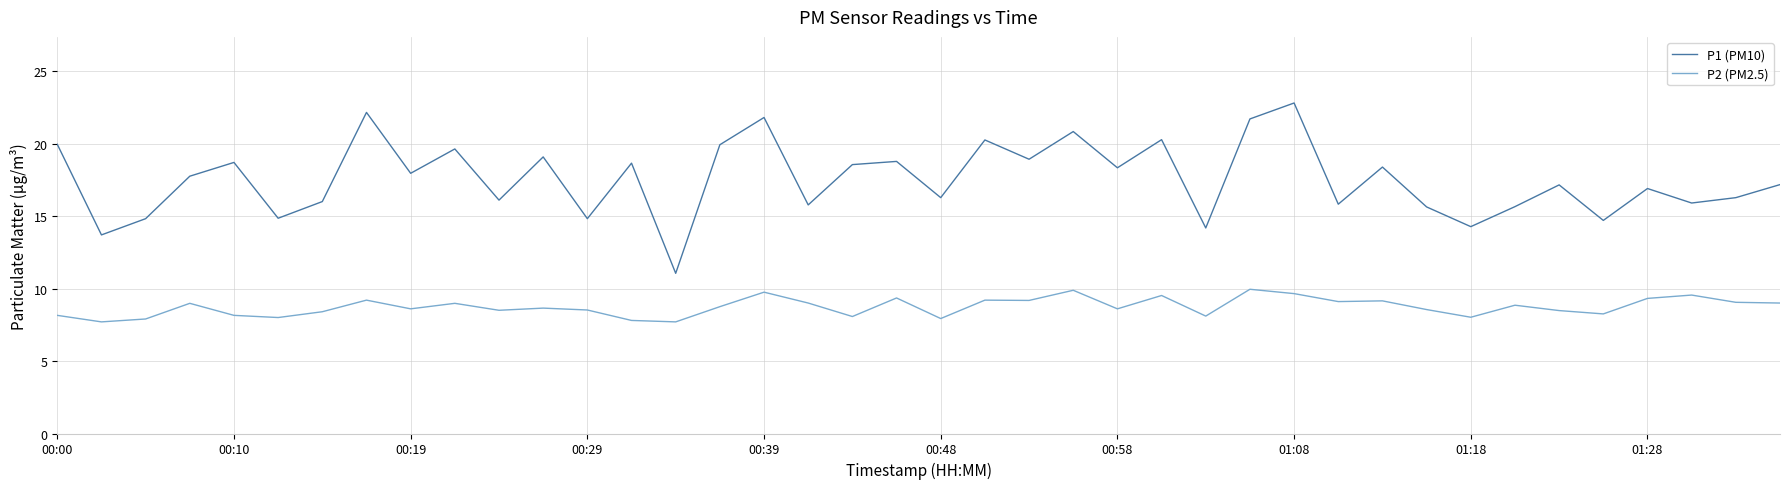

List the series in order of their overall mean, lowest first.

P2 (PM2.5), P1 (PM10)